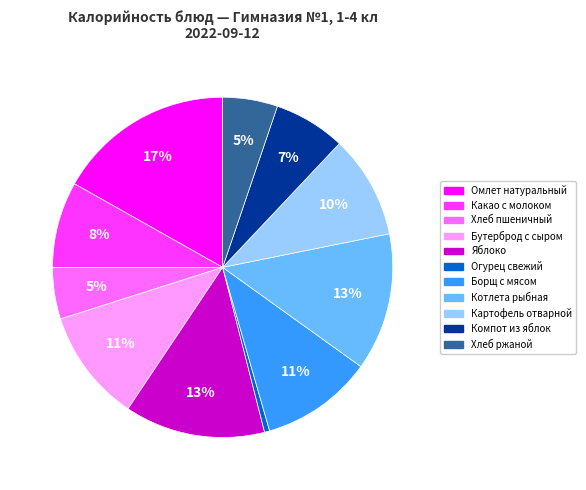

Count the number of slices in the pie.

11